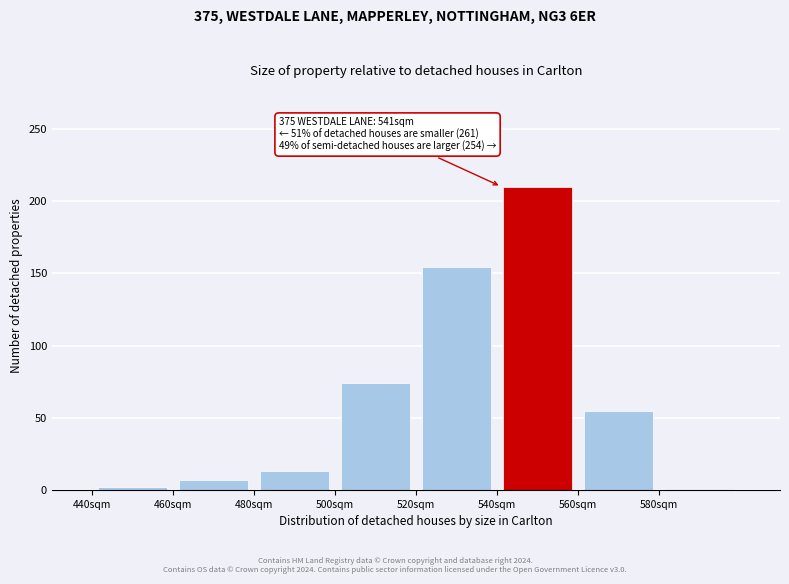

Over which range of the x-axis is the bar tallest?

540 to 560